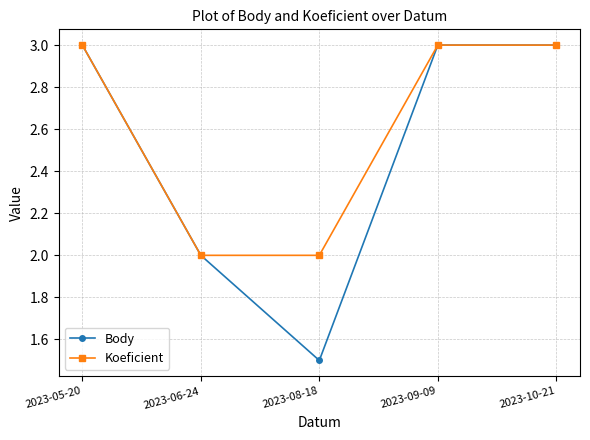

The Koeficient series shows 2.0 at 2023-08-18. True or false?

True